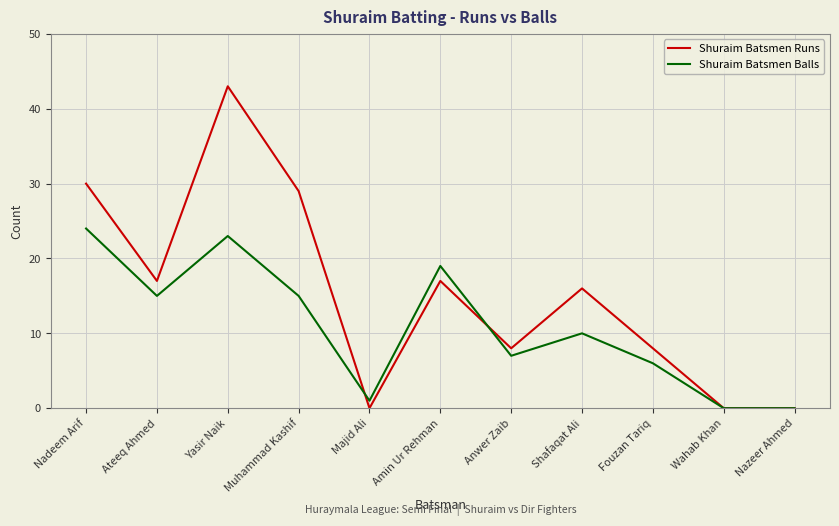

True or false: Shuraim Batsmen Balls has a value of 19 at Amin Ur Rehman.

True